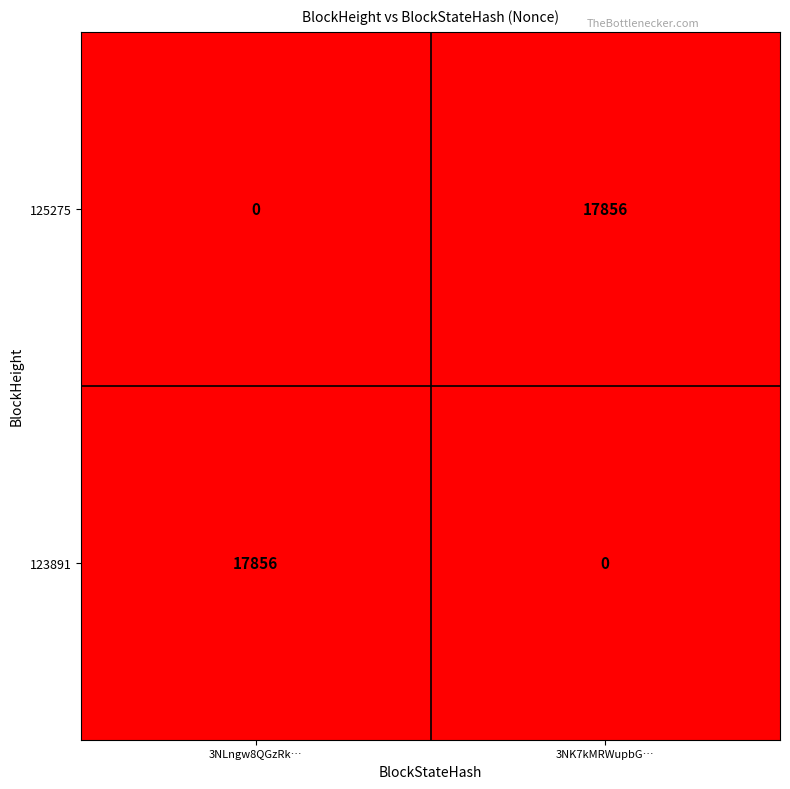

What is the maximum value shown in the chart?

17856